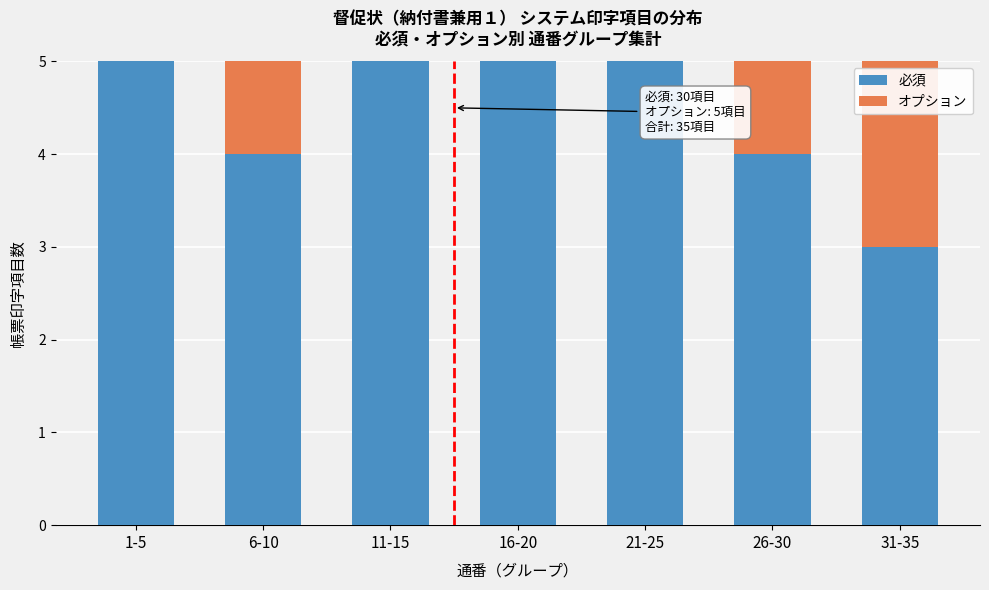

Reading right to left, what are the values for 必須?

31-35=3	26-30=4	21-25=5	16-20=5	11-15=5	6-10=4	1-5=5